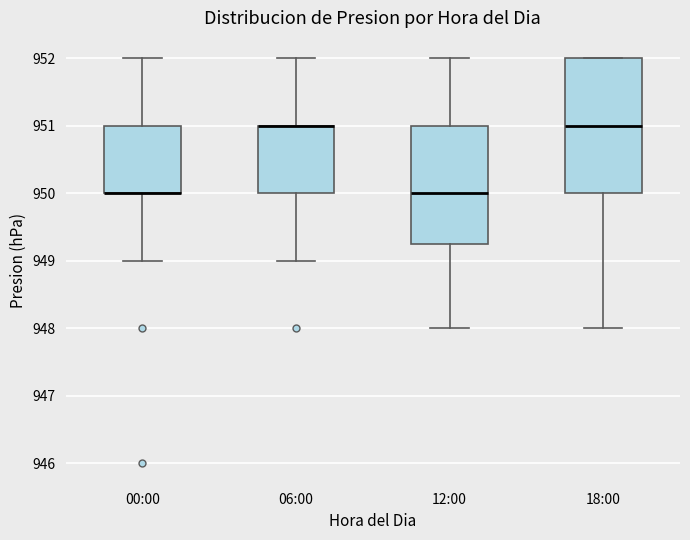

Which box is the tallest, from its lower edge to its upper edge?

18:00